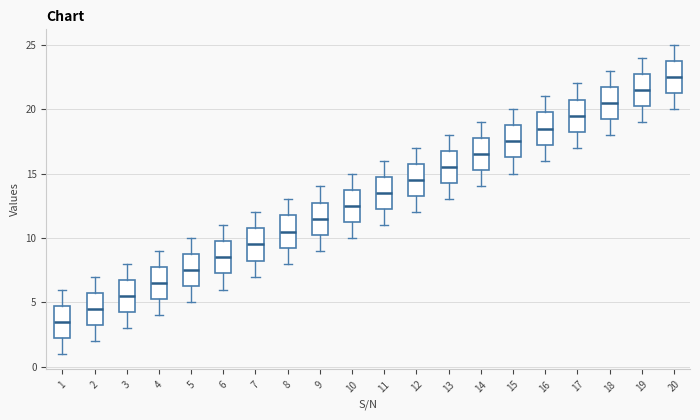

Reading left to right, transcribe this box plot: for each box, give where its median line is, the range the box spans, and where its two whiskers end, as read against the y-axis. The values are not printed on the chart, so give them approximately, as read against the axis.

1: median 3.5, box 2.5 to 5.0, whiskers 1.0 to 6.0
2: median 4.5, box 3.5 to 6.0, whiskers 2.0 to 7.0
3: median 5.5, box 4.5 to 7.0, whiskers 3.0 to 8.0
4: median 6.5, box 5.5 to 8.0, whiskers 4.0 to 9.0
5: median 7.5, box 6.5 to 9.0, whiskers 5.0 to 10.0
6: median 8.5, box 7.5 to 10.0, whiskers 6.0 to 11.0
7: median 9.5, box 8.5 to 11.0, whiskers 7.0 to 12.0
8: median 10.5, box 9.5 to 12.0, whiskers 8.0 to 13.0
9: median 11.5, box 10.5 to 13.0, whiskers 9.0 to 14.0
10: median 12.5, box 11.5 to 14.0, whiskers 10.0 to 15.0
11: median 13.5, box 12.5 to 15.0, whiskers 11.0 to 16.0
12: median 14.5, box 13.5 to 16.0, whiskers 12.0 to 17.0
13: median 15.5, box 14.5 to 17.0, whiskers 13.0 to 18.0
14: median 16.5, box 15.5 to 18.0, whiskers 14.0 to 19.0
15: median 17.5, box 16.5 to 19.0, whiskers 15.0 to 20.0
16: median 18.5, box 17.5 to 20.0, whiskers 16.0 to 21.0
17: median 19.5, box 18.5 to 21.0, whiskers 17.0 to 22.0
18: median 20.5, box 19.5 to 22.0, whiskers 18.0 to 23.0
19: median 21.5, box 20.5 to 23.0, whiskers 19.0 to 24.0
20: median 22.5, box 21.5 to 24.0, whiskers 20.0 to 25.0